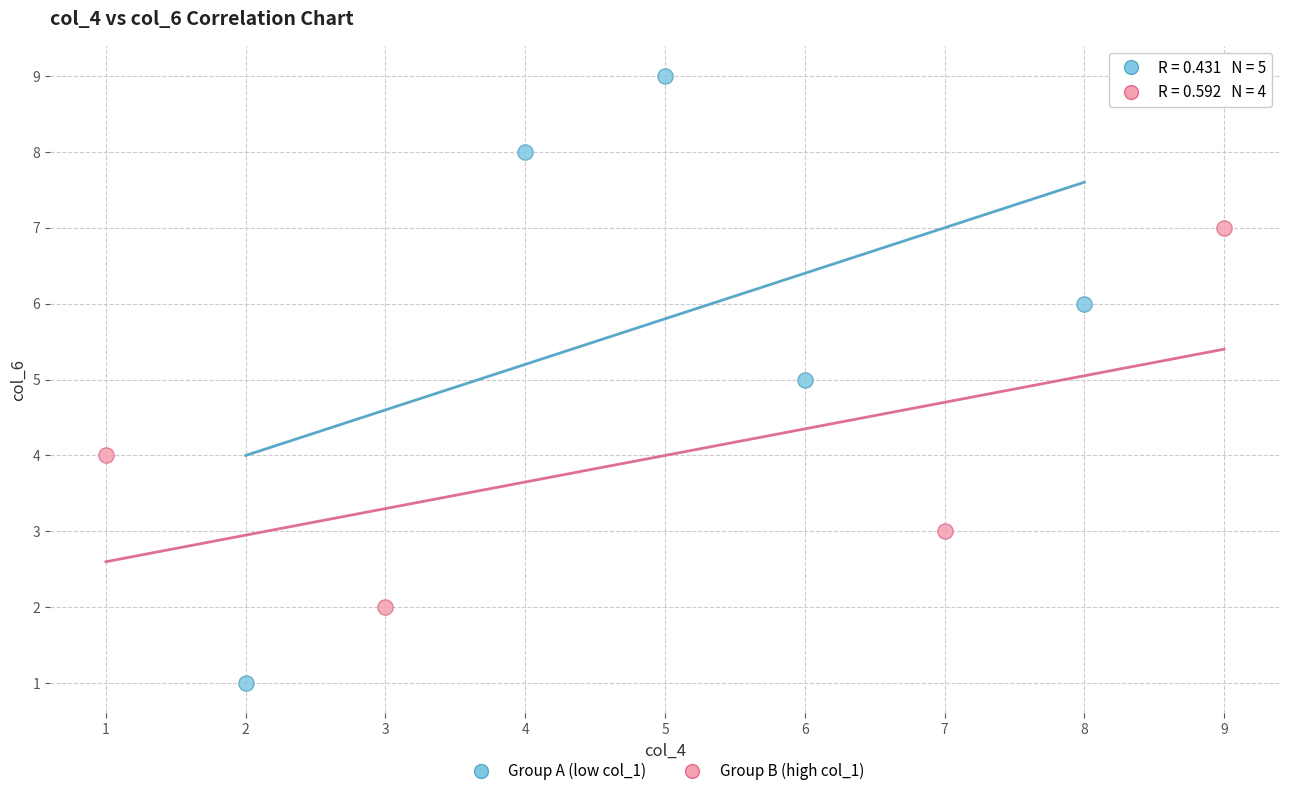

Which series reaches the maximum Y coordinate?

Group A (low col_1)